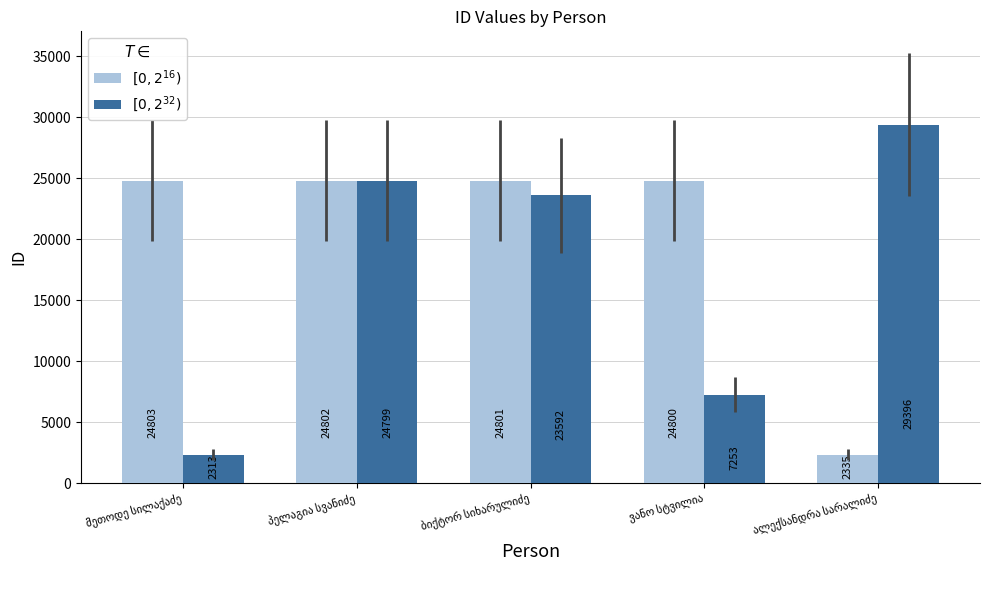

What are all the series names shown in the legend?

$[0, 2^{16})$, $[0, 2^{32})$